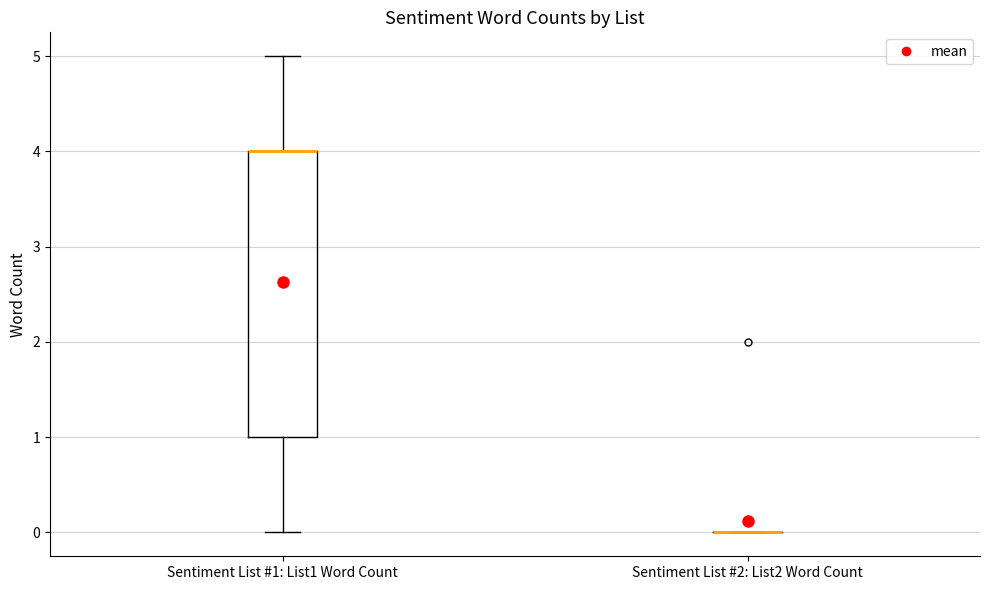

Where does the upper whisker of the box for Sentiment List #1: List1 Word Count end on the y-axis? The values are not printed on the chart, so give them approximately, as read against the axis.

5